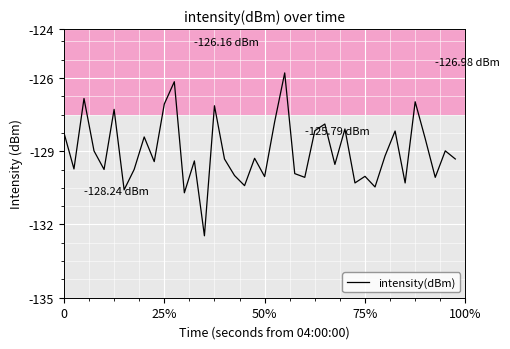

What is the difference between the maximum and minimum values?

6.7